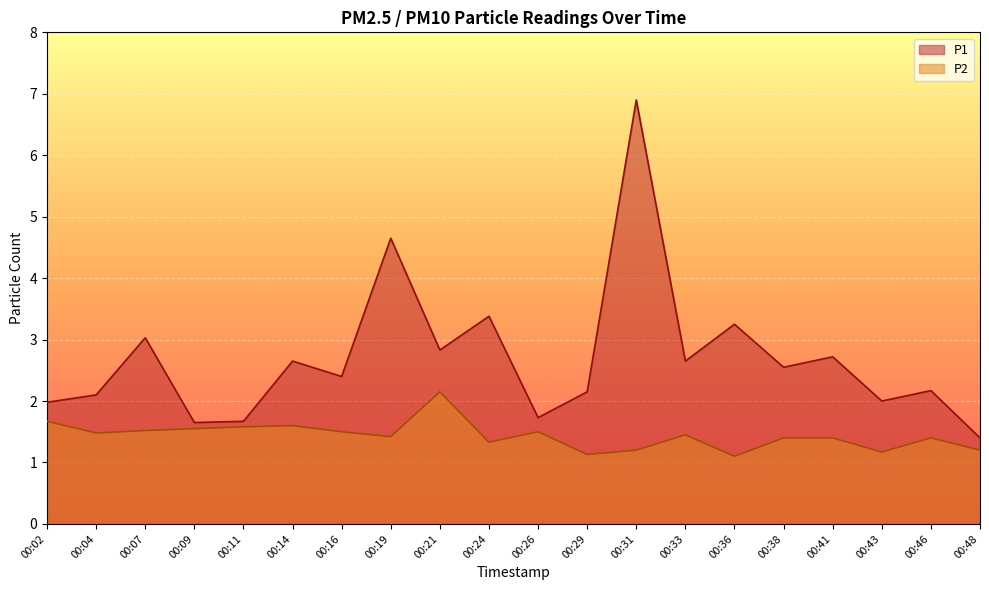

Where does the P1 series first go above 2?

00:04